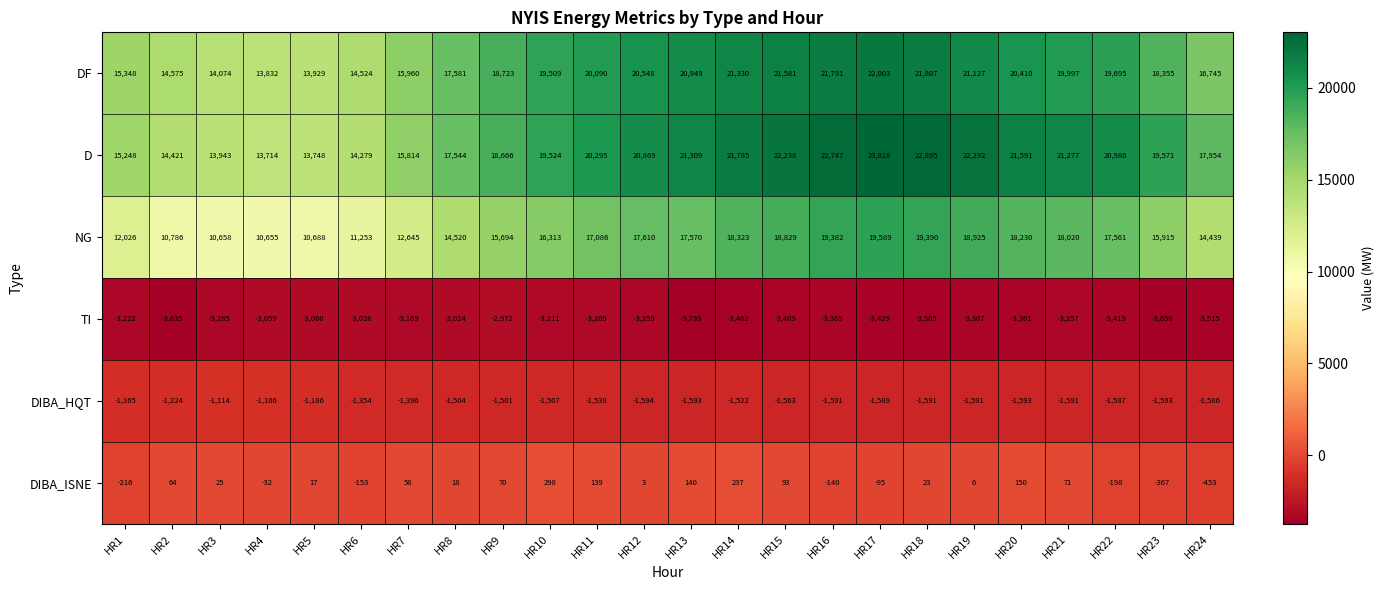

Is it true that D equals 22238 at HR15?

True